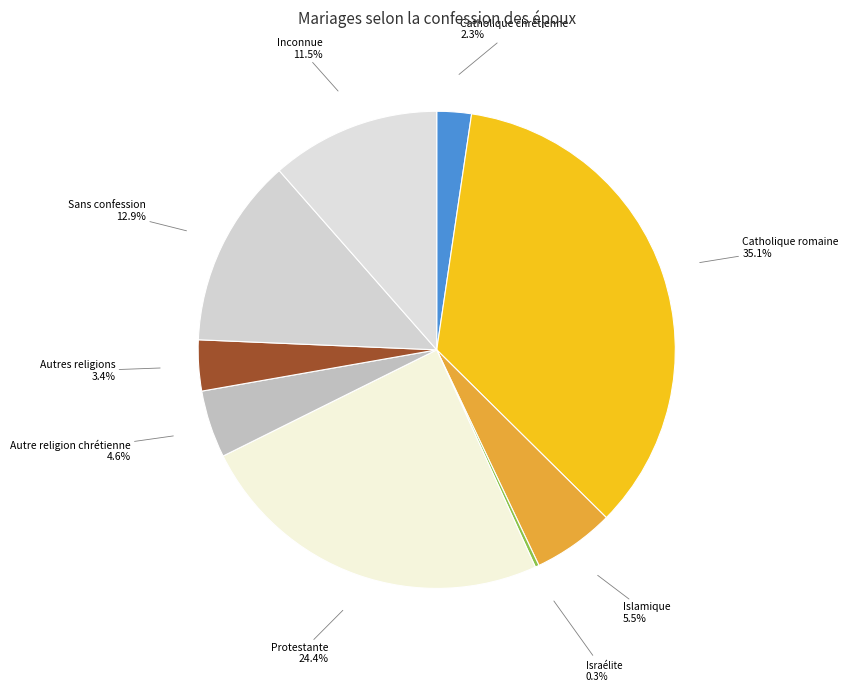

How much of the chart is everything except Catholique romaine?

64.9%